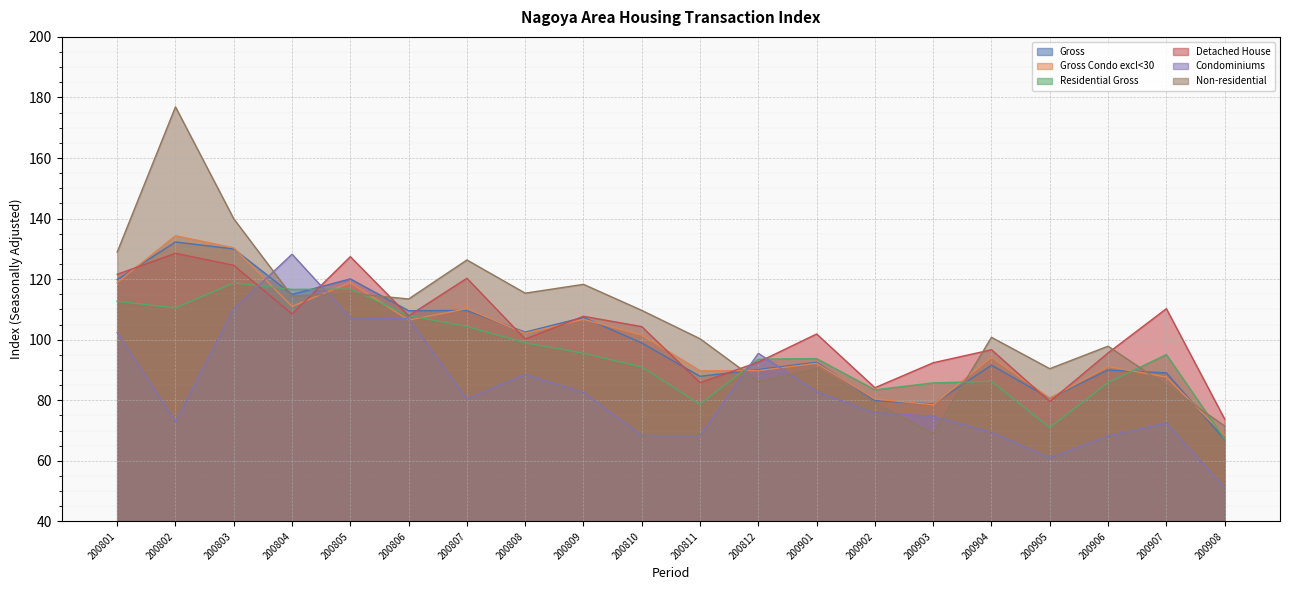

At which label does Residential Gross first exceed 95?

200801